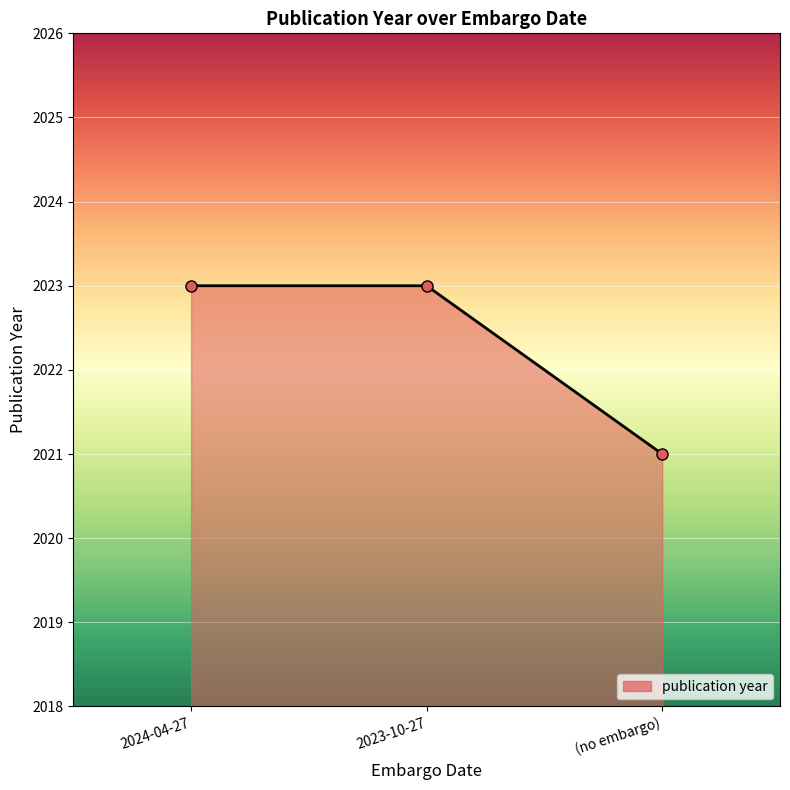

What is the sum of all values?

6067